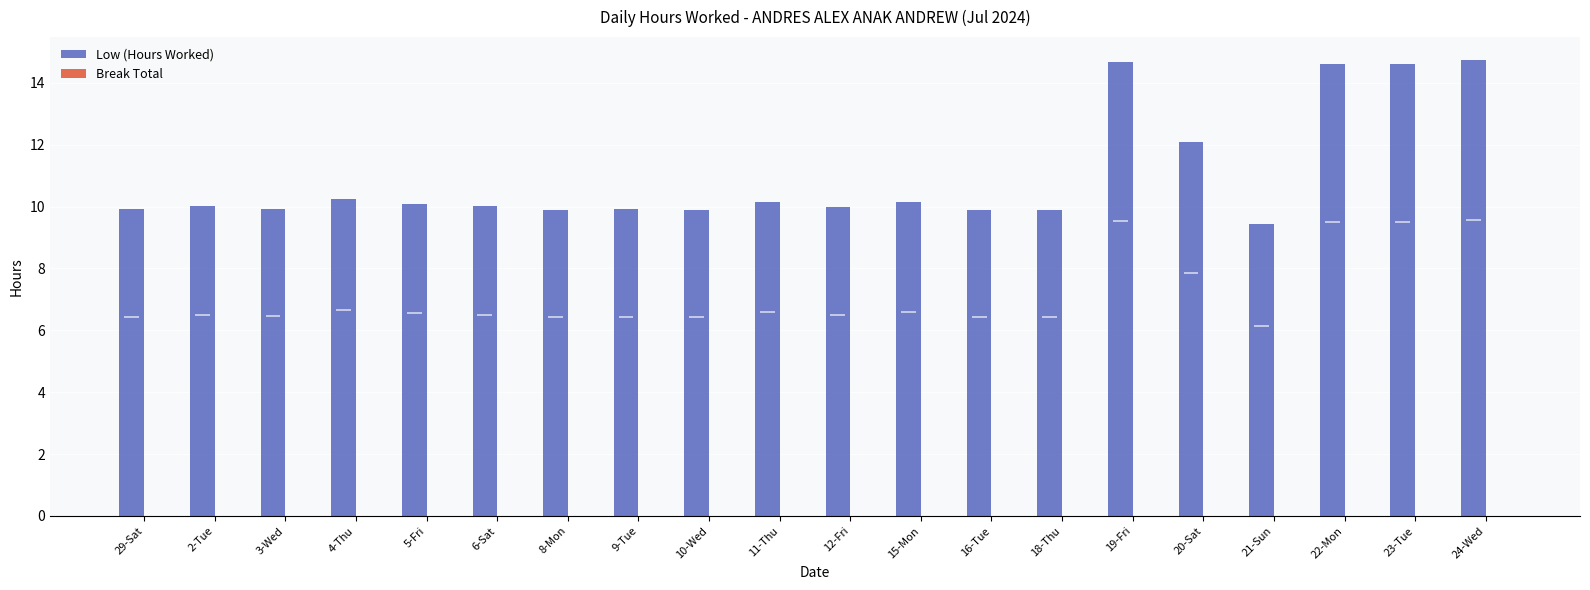

At 20-Sat, list the series in order from largest to smallest.

Low (Hours Worked), Break Total